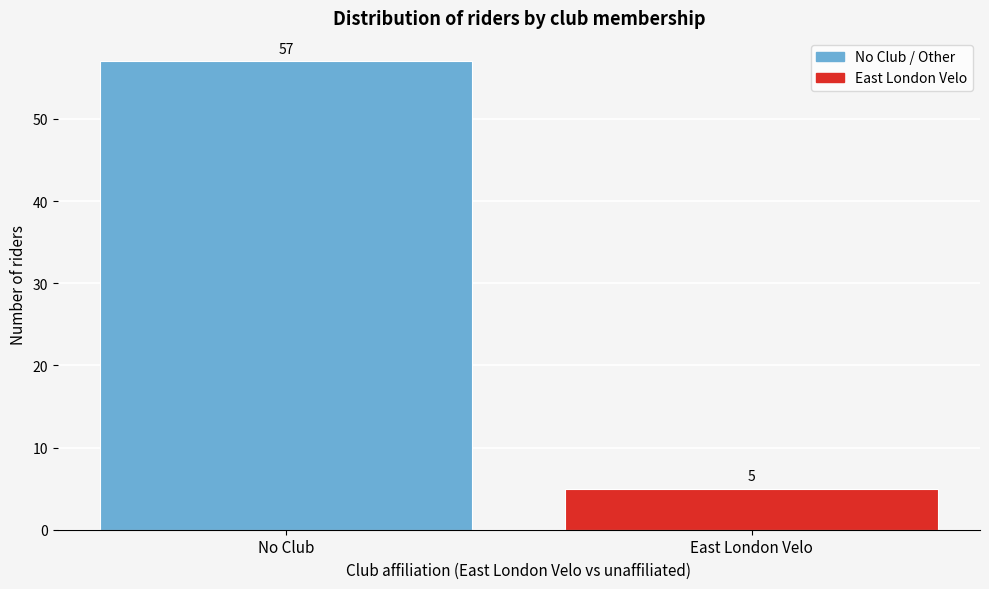

Reading left to right, transcribe all the data shown in this chart.

57	5